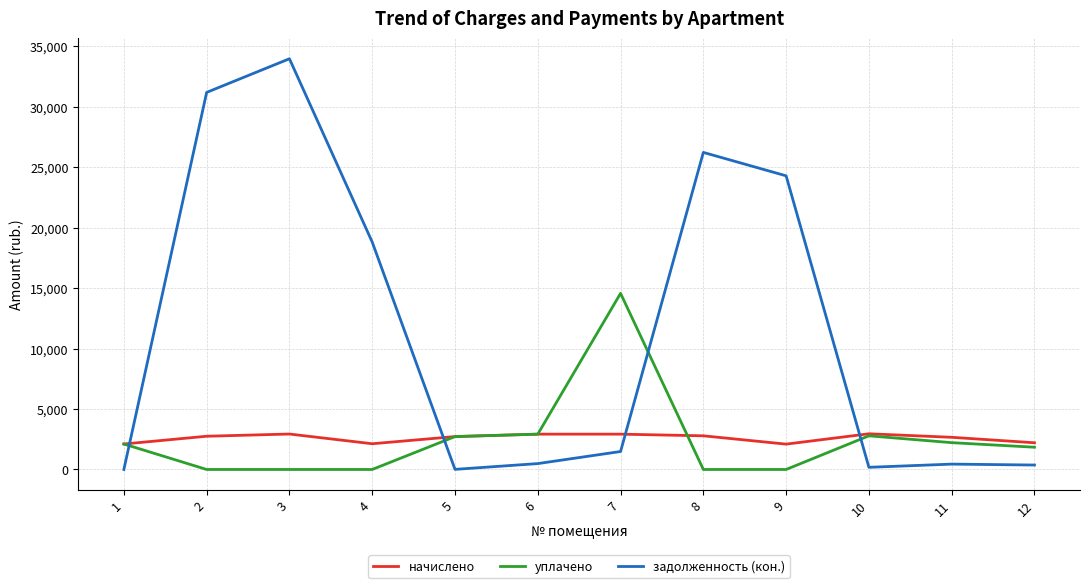

What is the minimum value for начислено?

2095.5